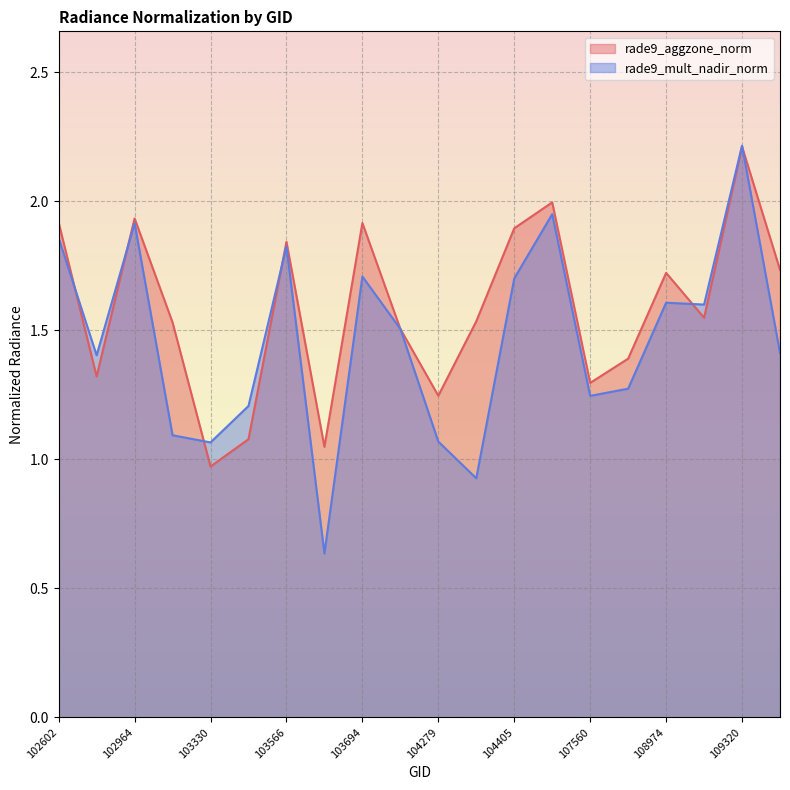

Is it true that rade9_mult_nadir_norm equals 0.4 at 108090?

False